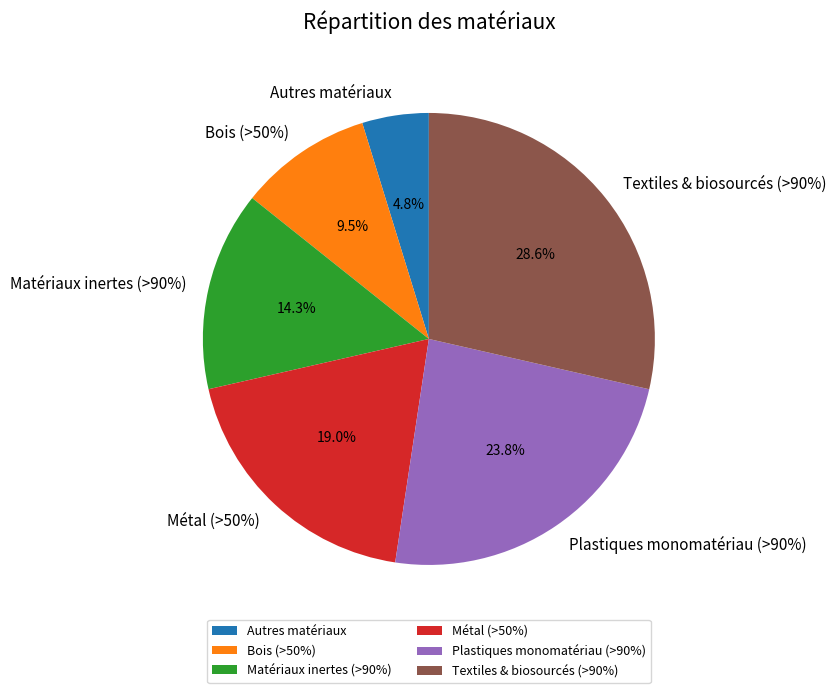

Combined, do Plastiques monomatériau (>90%) and Textiles & biosourcés (>90%) account for over 50%?

Yes